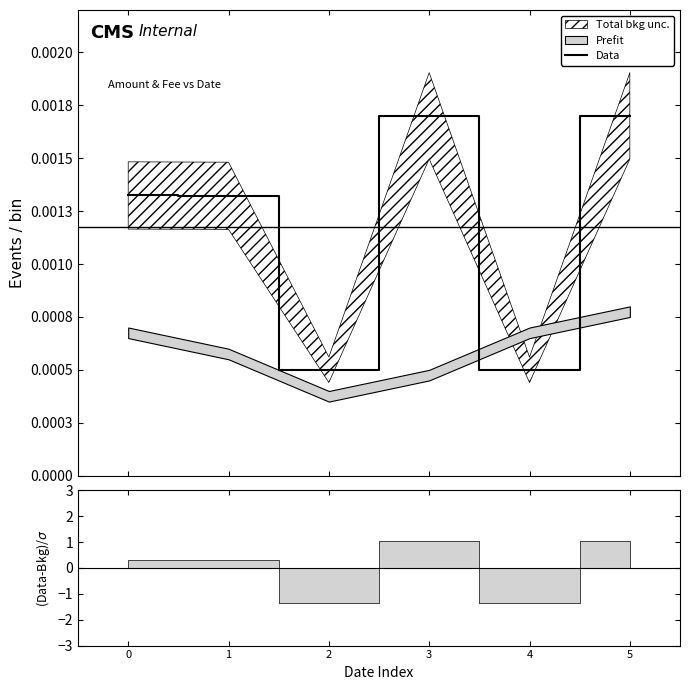

True or false: the data shows 0.0 at 4.

True